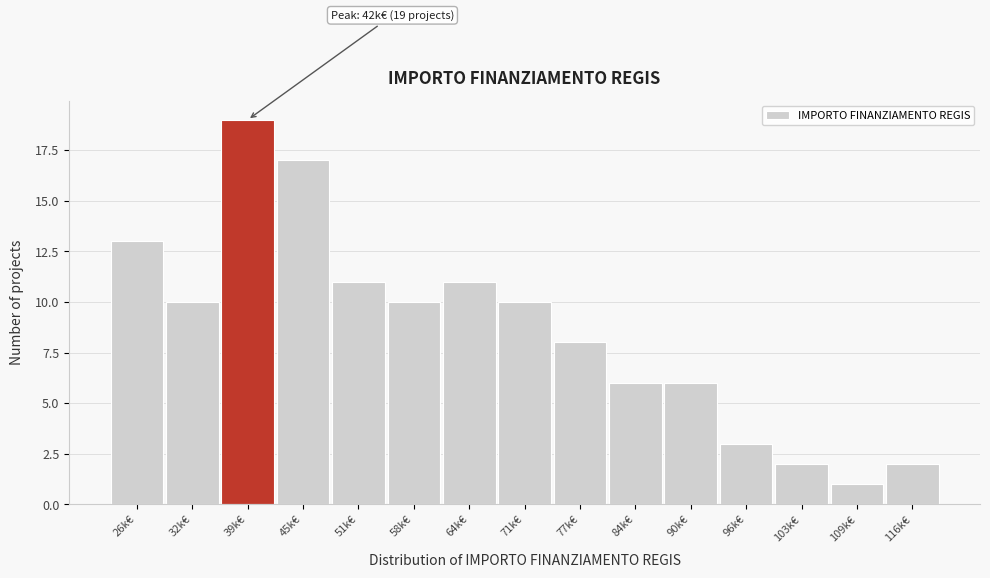

Reading right to left, extract all data points from this chart.

2	1	2	3	6	6	8	10	11	10	11	17	19	10	13